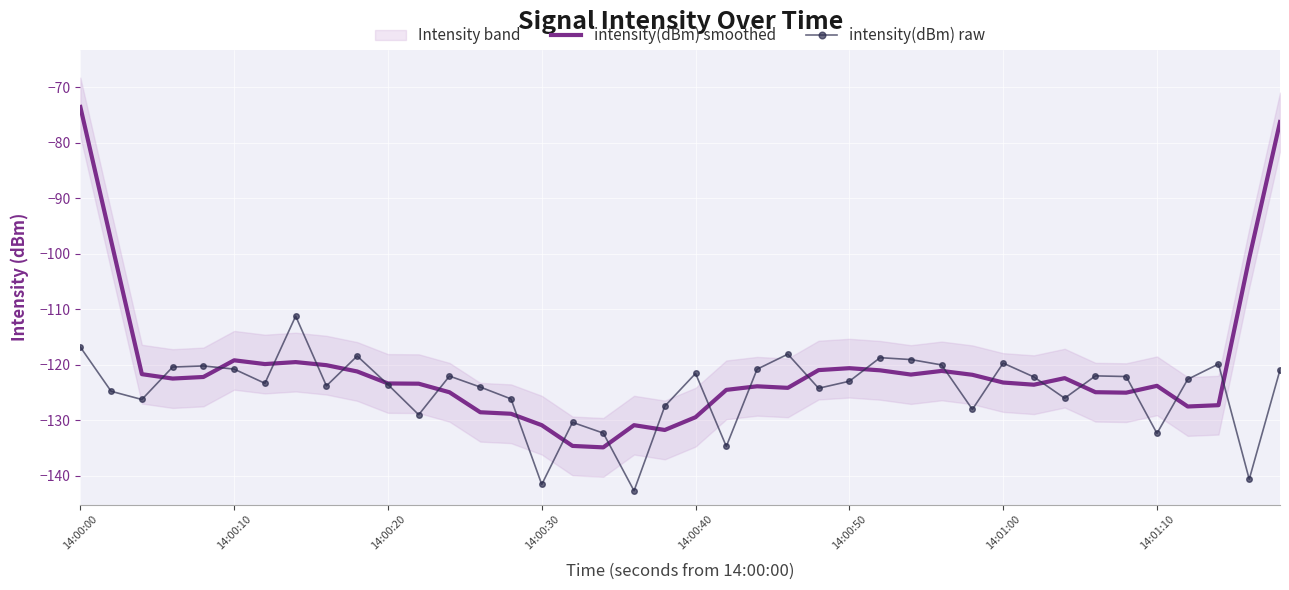

What is the value of the intensity(dBm) raw point at the 24th from the left?

-118.1